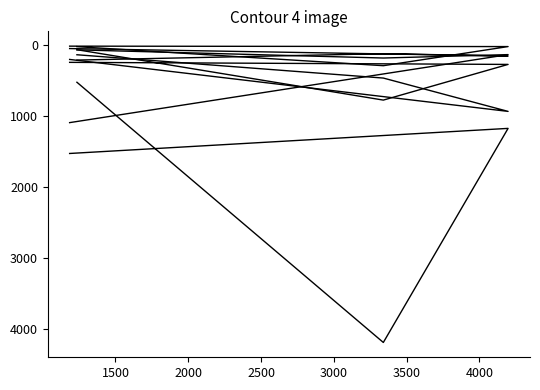

True or false: Larry P. Inglese and Joseph J. C.DiCarlo cross at least once.

False